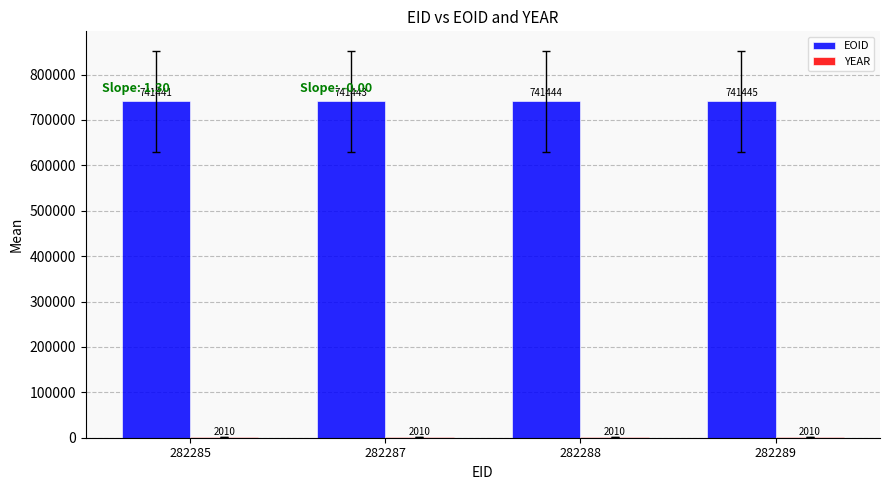

Which category has the highest value across all series?

282289